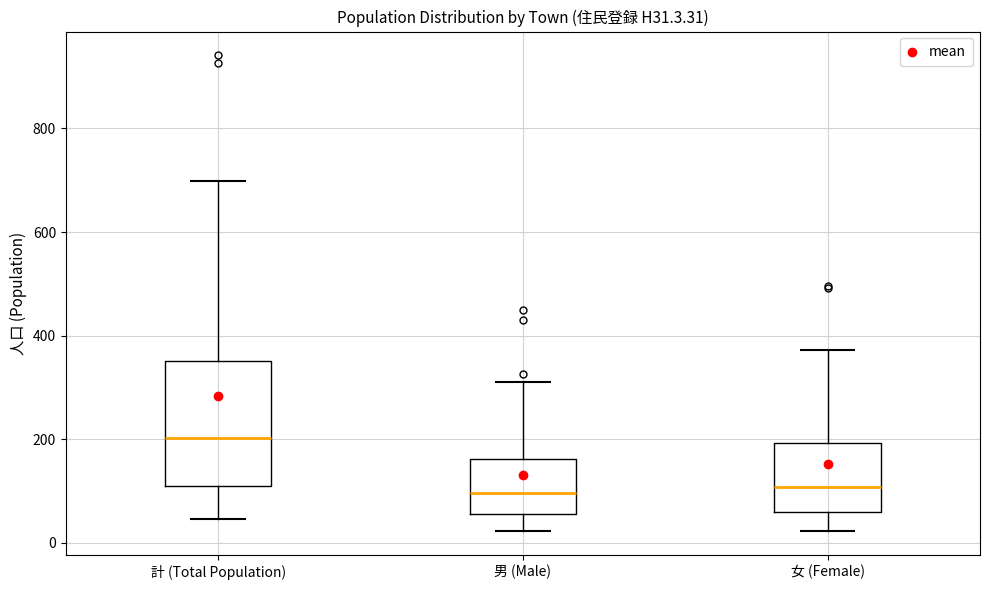

Which box's median line is the highest?

計 (Total Population)